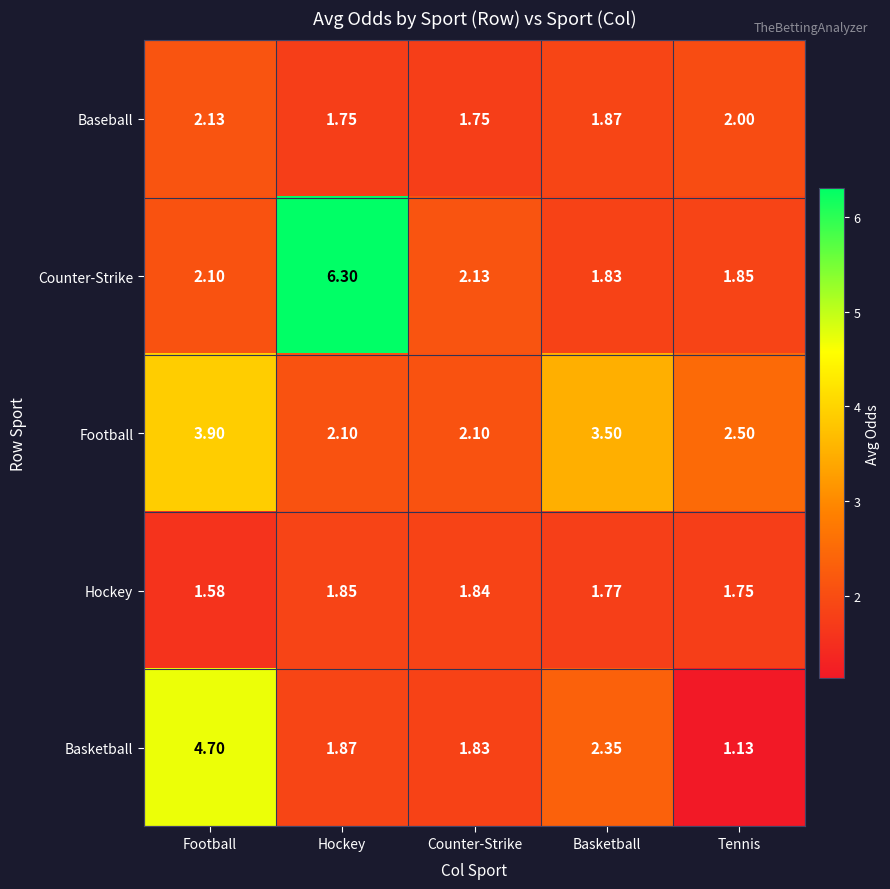

Which category has the lowest value across all series?

Tennis